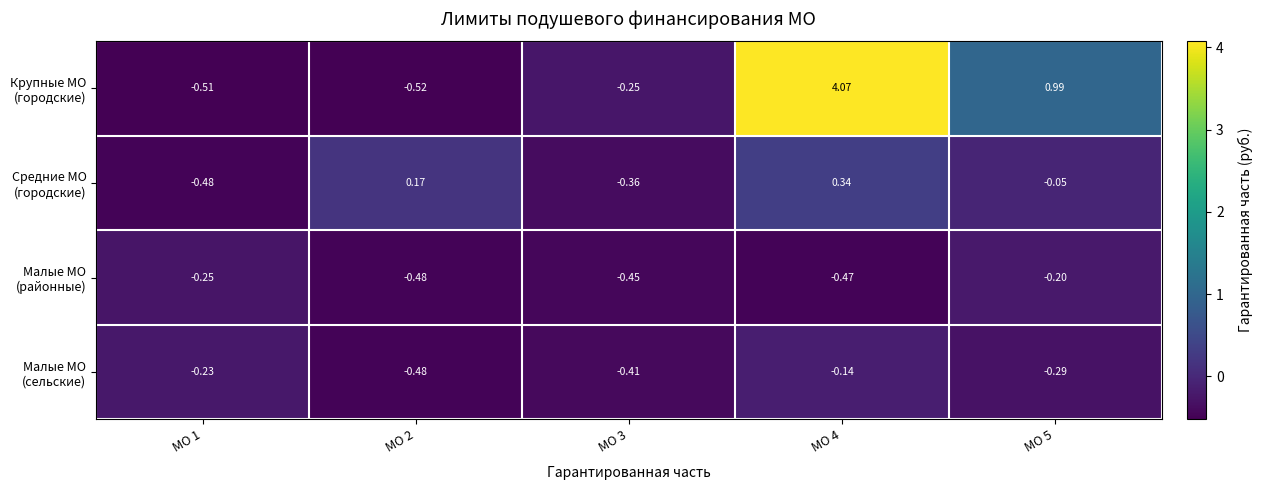

What is the difference between the highest and lowest values at МО 5?

1.3